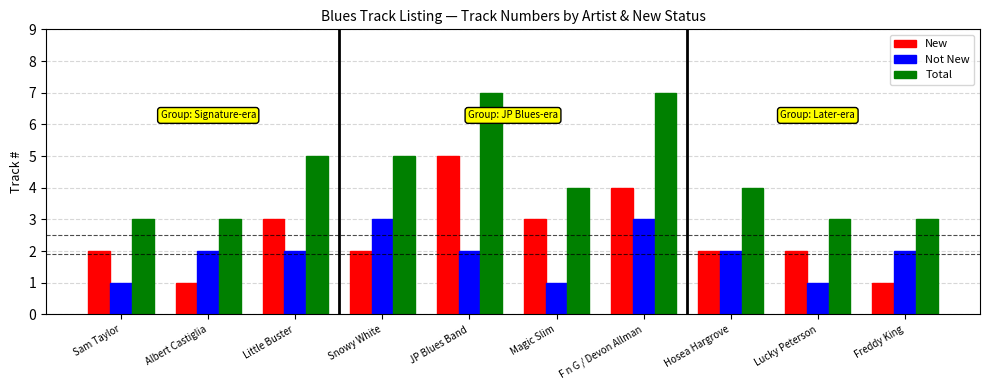

What is the total value across all series at Albert Castiglia?

6